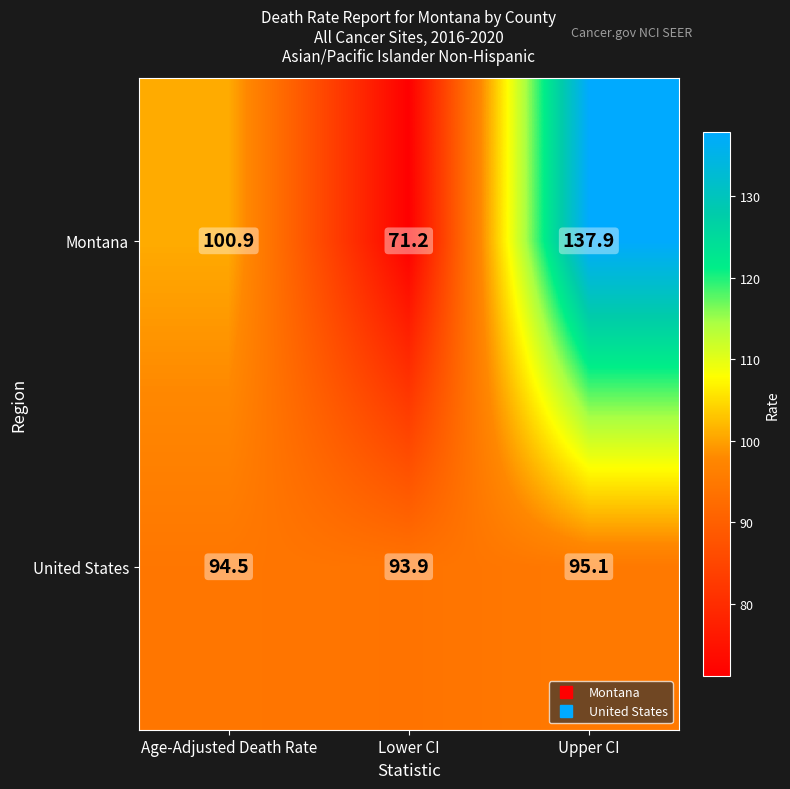

Reading left to right, what are all the values shown in this chart?

Montana: Age-Adjusted Death Rate=100.9	Lower CI=71.2	Upper CI=137.9
United States: Age-Adjusted Death Rate=94.5	Lower CI=93.9	Upper CI=95.1